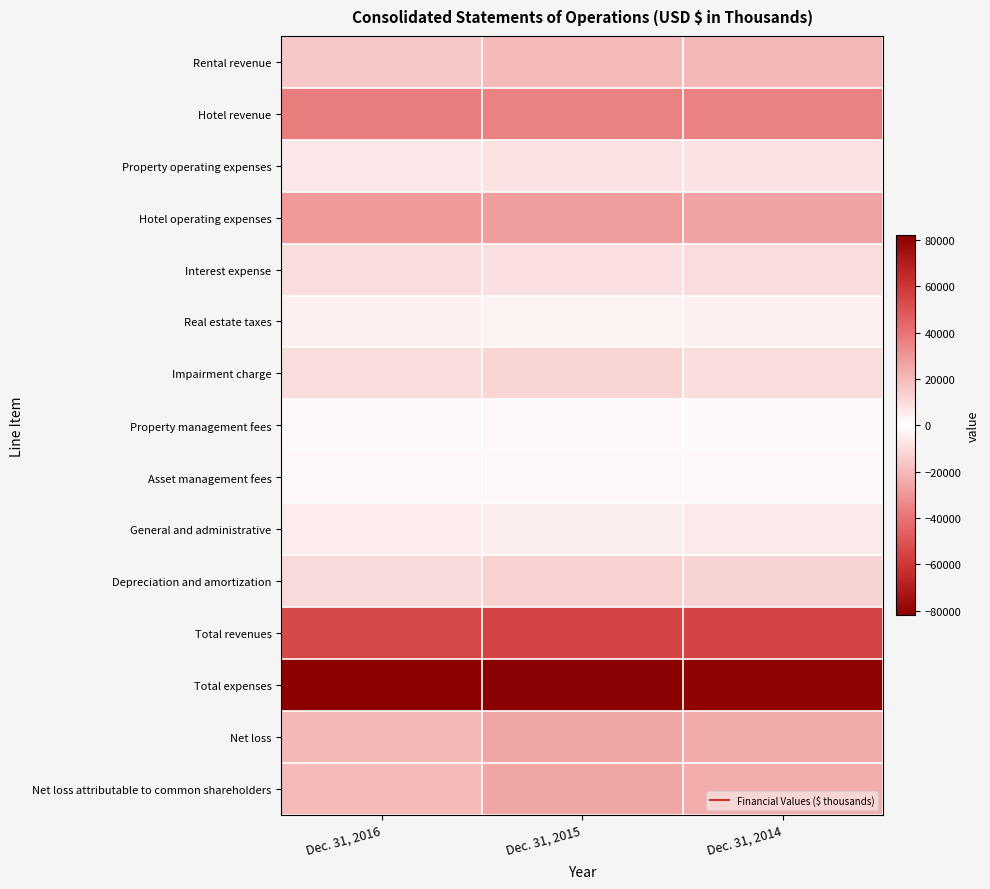

List the series in order of their peak value, lowest first.

Net loss, Net loss attributable to common shareholders, Property management fees, Asset management fees, Real estate taxes, General and administrative, Property operating expenses, Interest expense, Impairment charge, Depreciation and amortization, Rental revenue, Hotel operating expenses, Hotel revenue, Total revenues, Total expenses